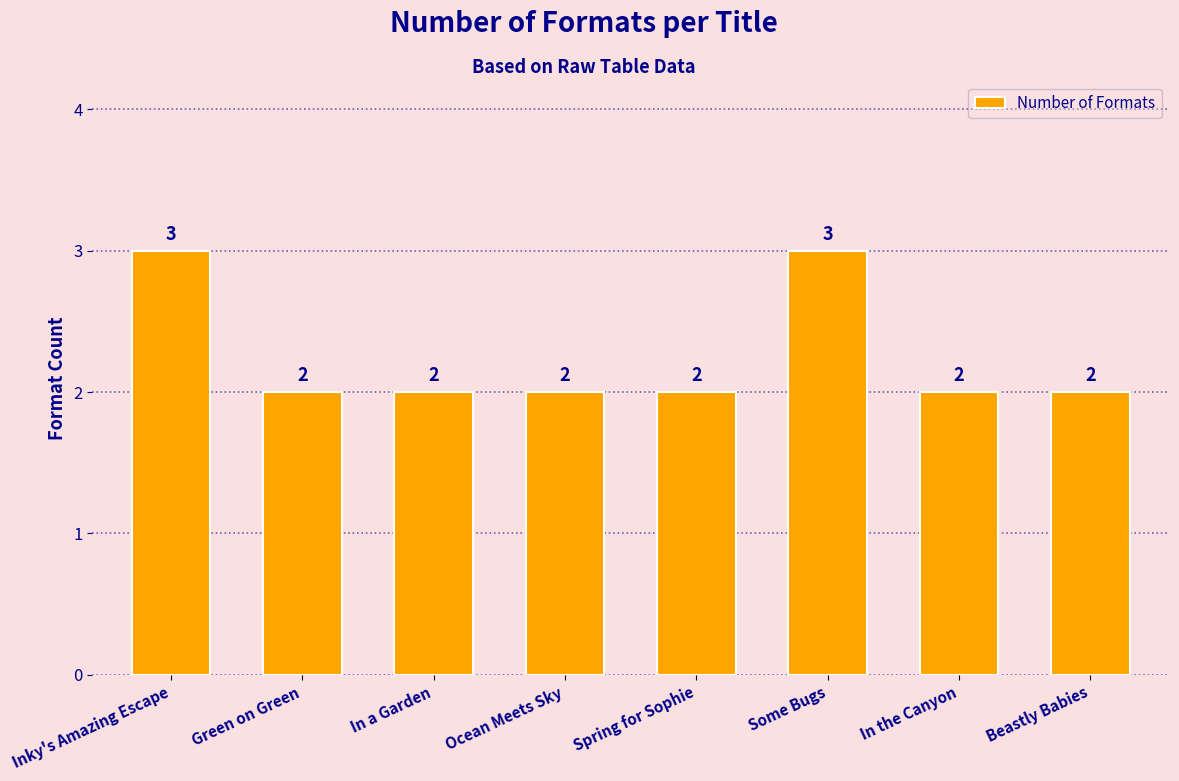

What is the greatest value displayed?

3